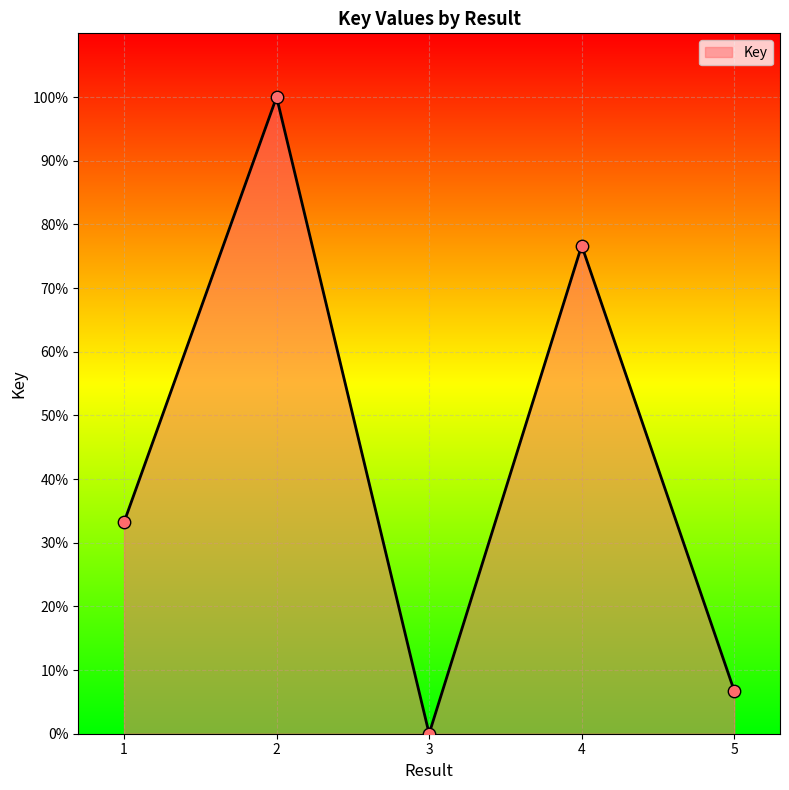

What is the ratio of the value at 5 to the value at 2?

0.1